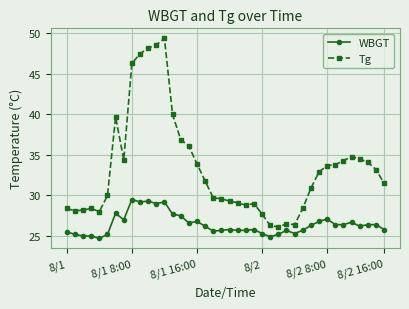

Is this an area chart (filled region under the line)?

No